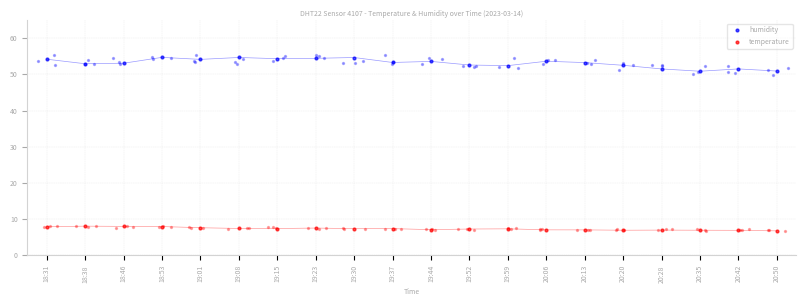

What are all the series names shown in the legend?

humidity, temperature